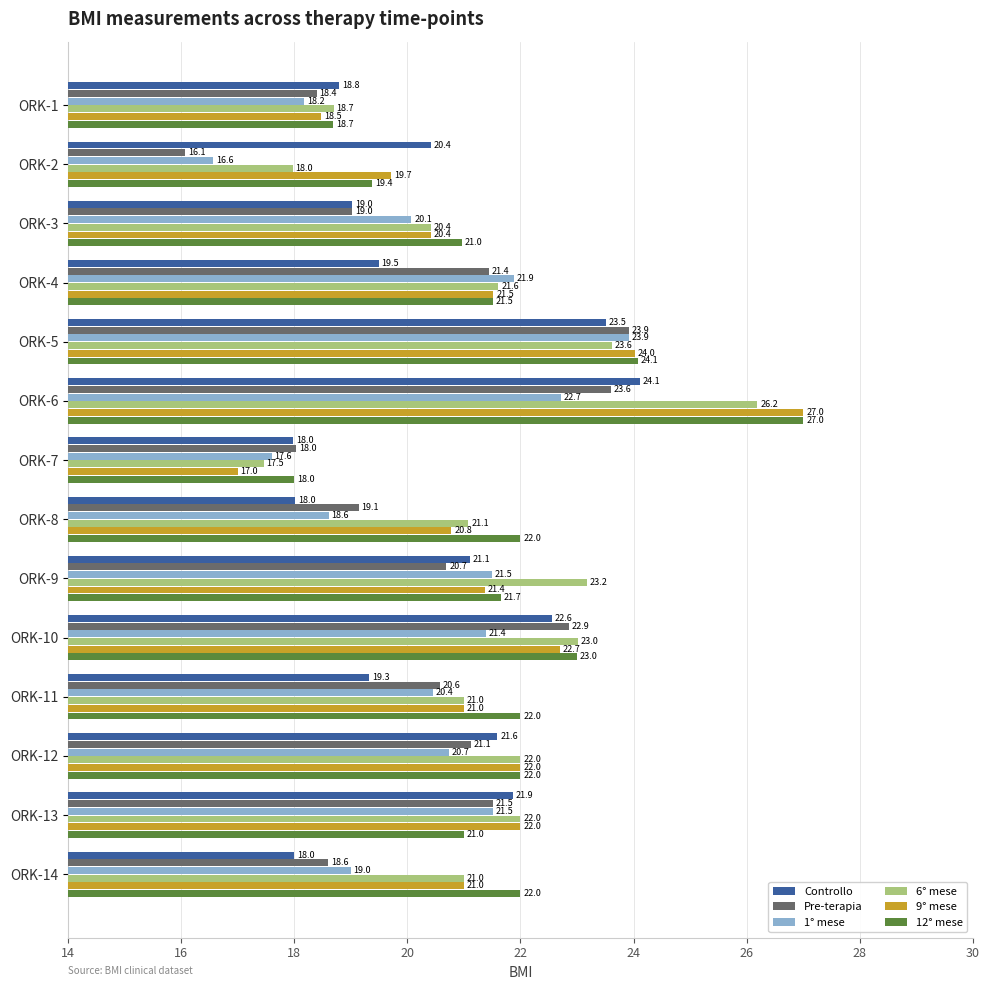

What value does the 12° mese series have at ORK-3?

21.0